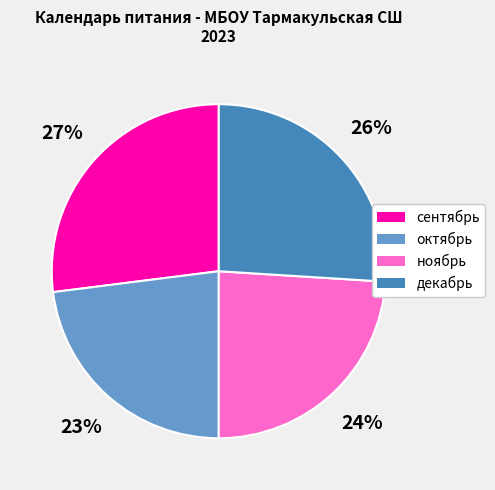

To the nearest percent, what is the average slice percentage?

25%